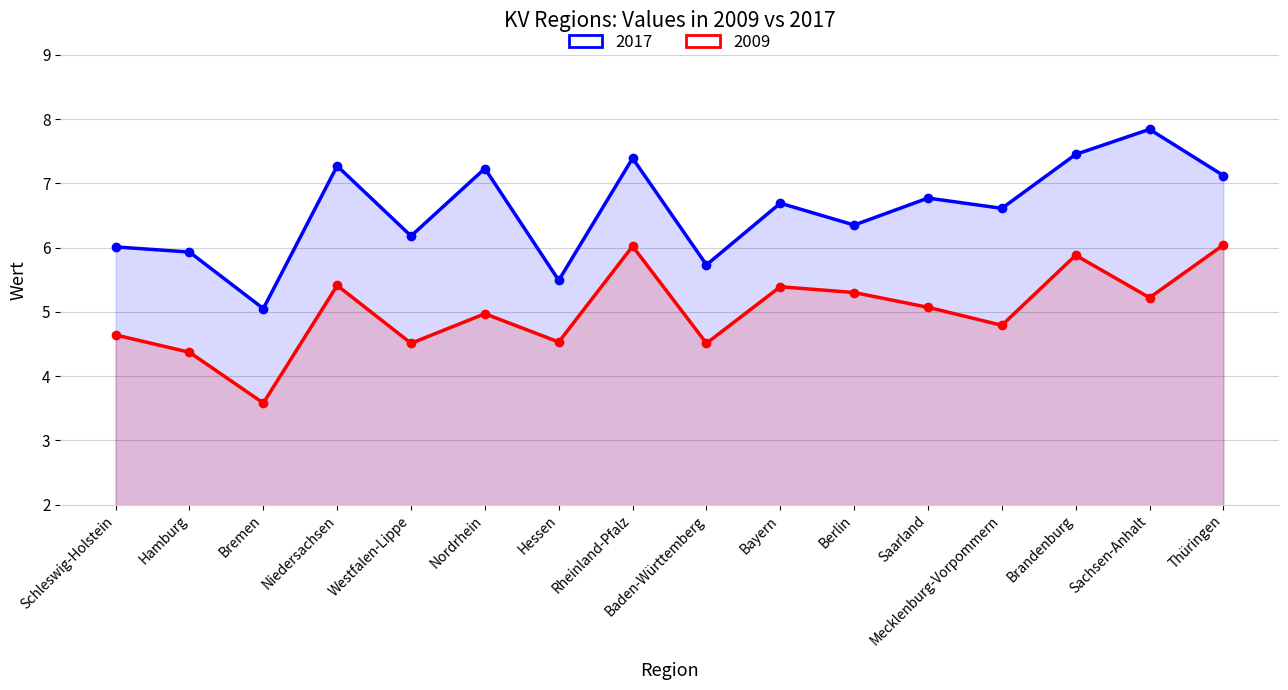

What is the sum of all 2009 values?

80.2